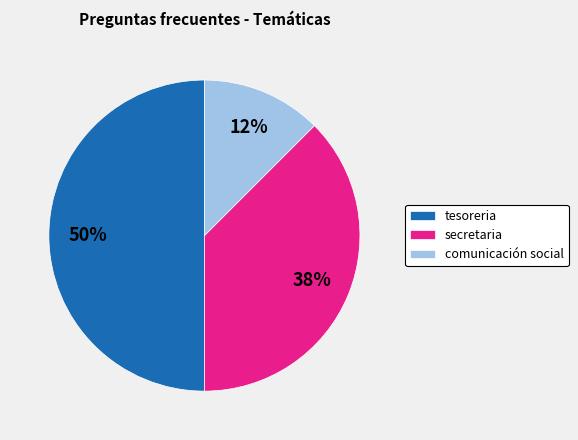

Combined, do tesoreria and comunicación social account for over 50%?

Yes